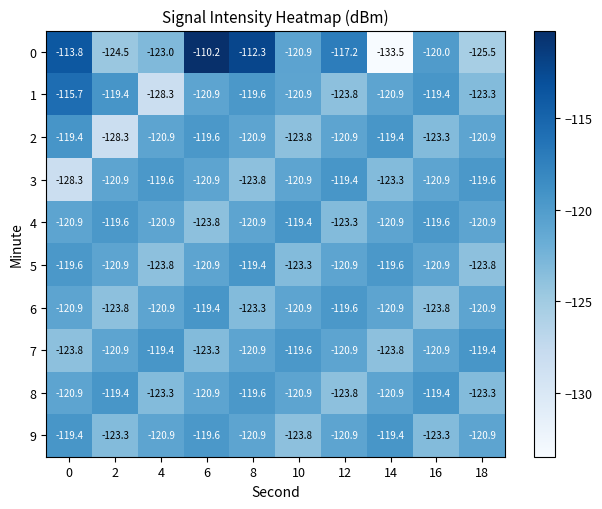

What is the total value across all series at 2?

-1221.0